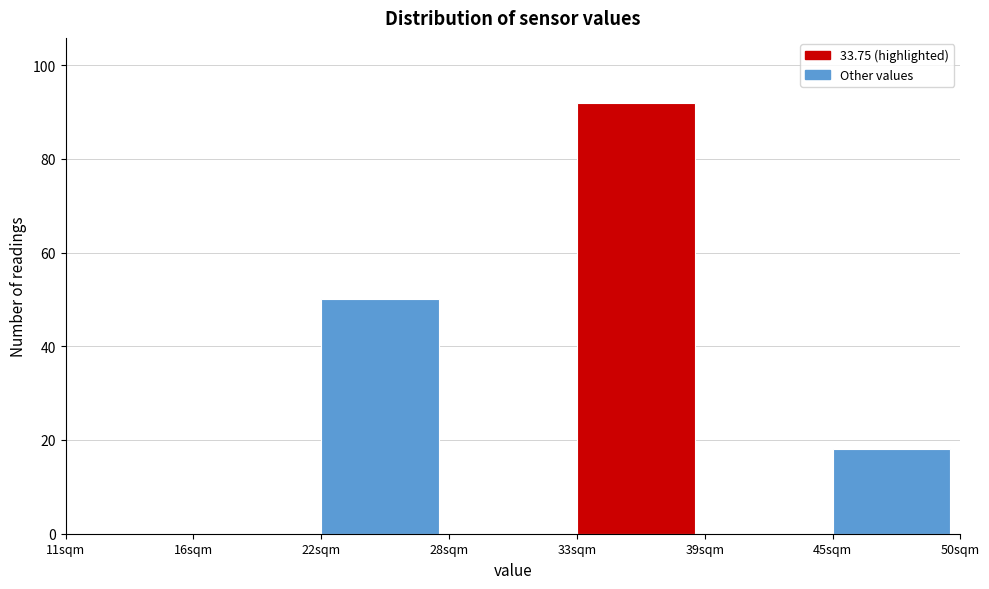

Reading left to right, transcribe all the data shown in this chart.

11sqm=0	16sqm=0	22sqm=50	28sqm=0	33sqm=92	39sqm=0	45sqm=18